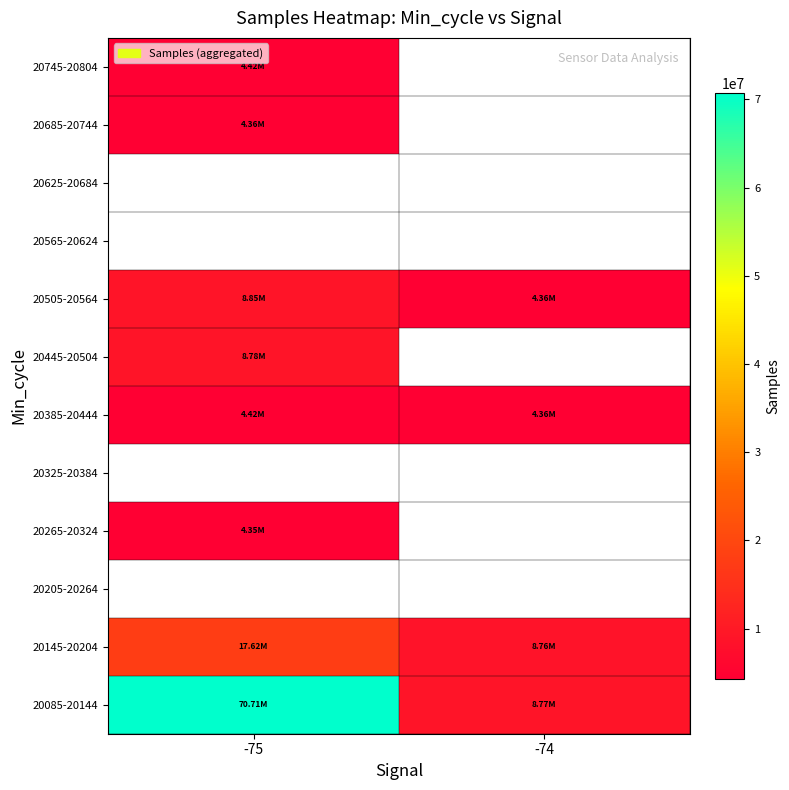

At how many categories does at least one series exceed 54197249?

1